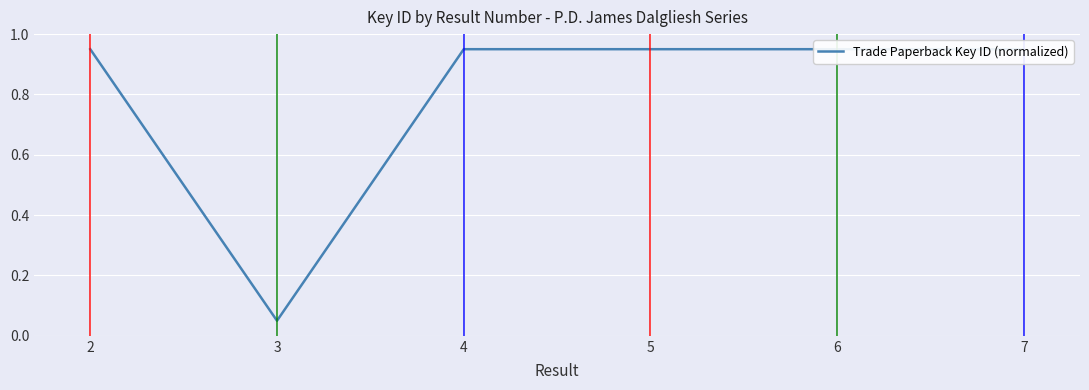

Where is the first local minimum?

3